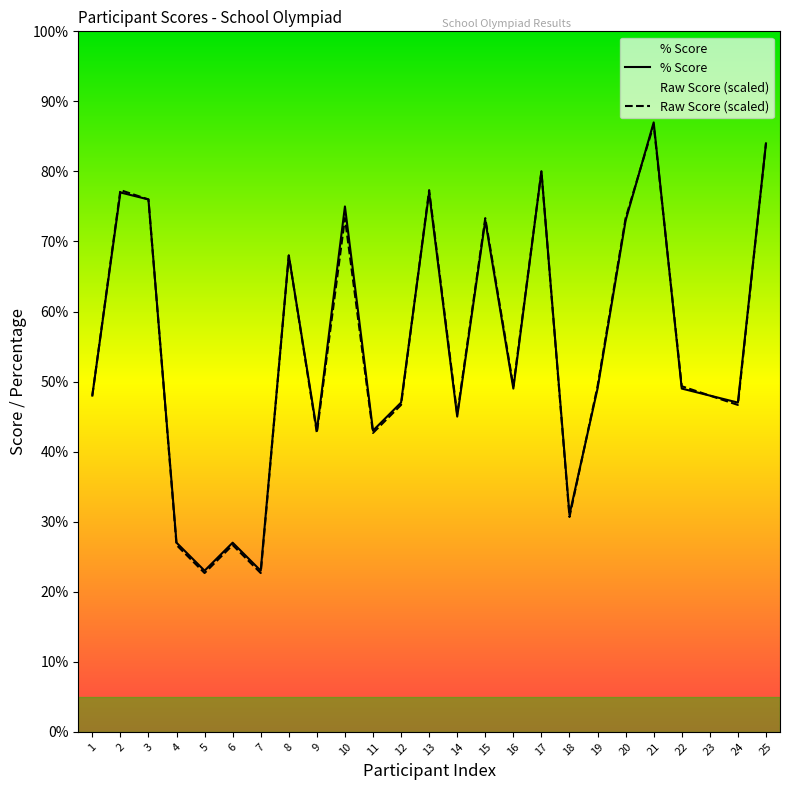

How many interior local valleys does the % Score series have?

8